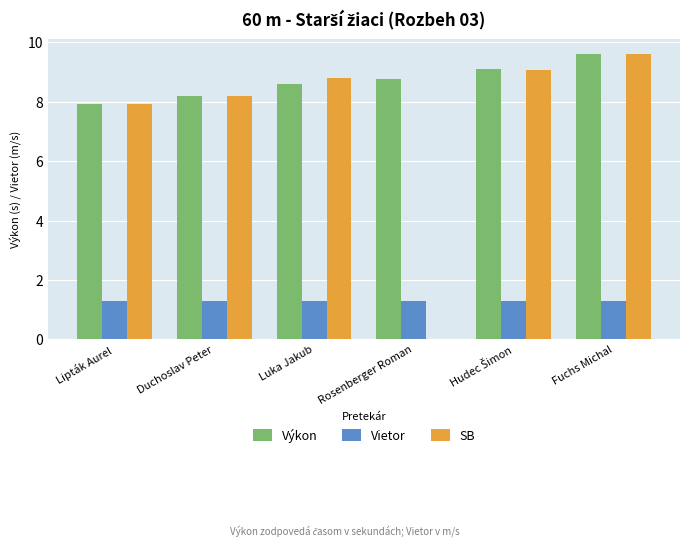

Which series changed the most between Lipták Aurel and Luka Jakub?

SB